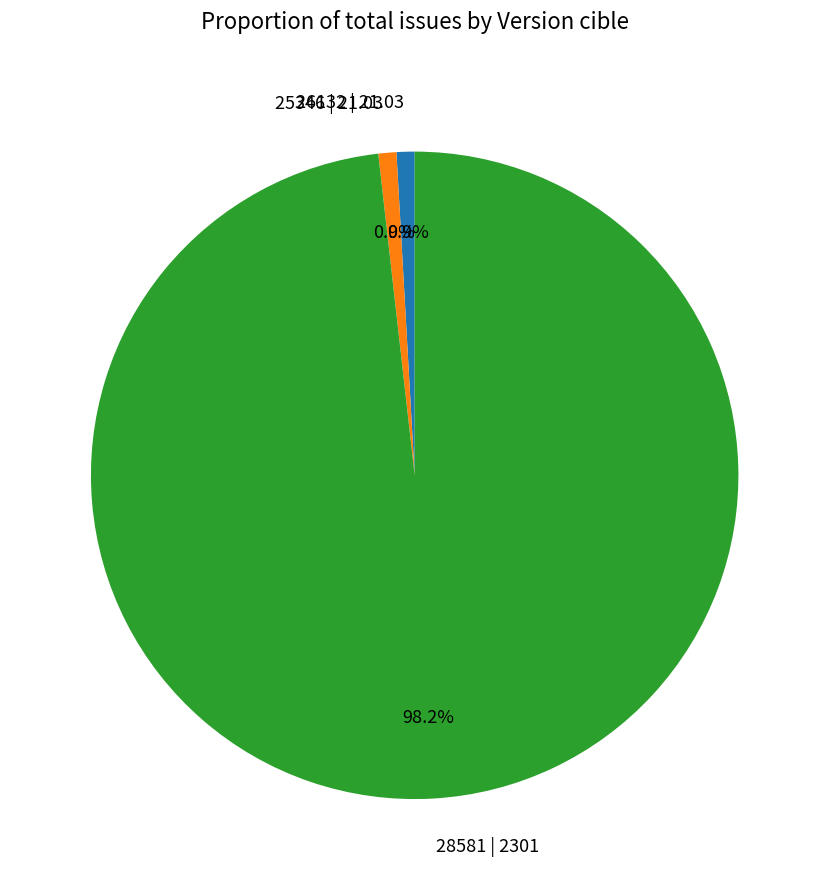

To the nearest percent, what is the combined percentage of 25346 | 21.03 and 26132 | 21.03?

2%